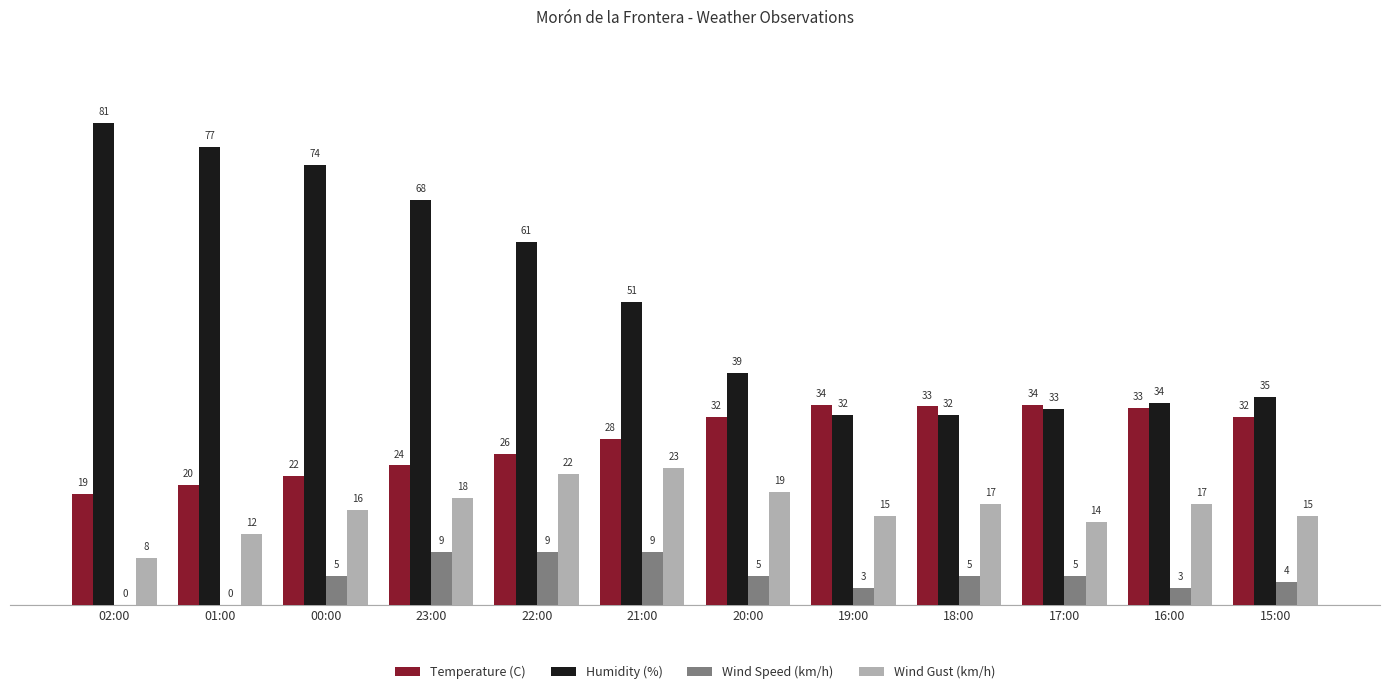

At which category does the chart reach its peak across all series?

02:00